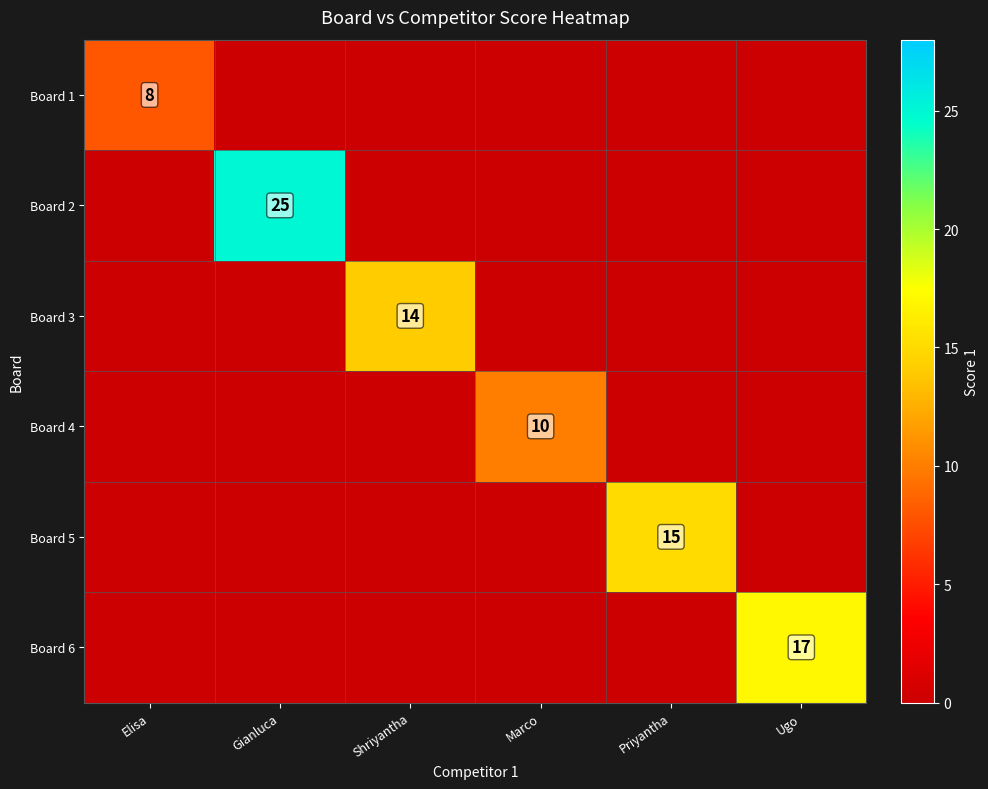

True or false: Board 6 has a value of 24 at Ugo.

False